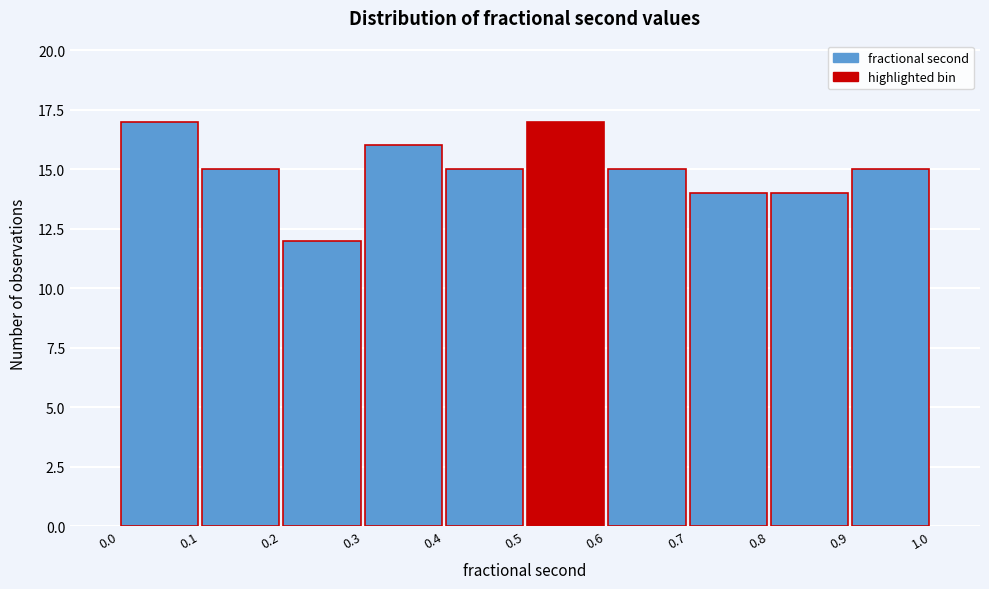

Reading left to right, transcribe this chart: for each bar, give the range it covers on the x-axis and its height. The values are not printed on the chart, so give them approximately, as read against the axis.

0.0 to 0.1: 17
0.1 to 0.2: 15
0.2 to 0.3: 12
0.3 to 0.4: 16
0.4 to 0.5: 15
0.5 to 0.6: 17
0.6 to 0.7: 15
0.7 to 0.8: 14
0.8 to 0.9: 14
0.9 to 1.0: 15